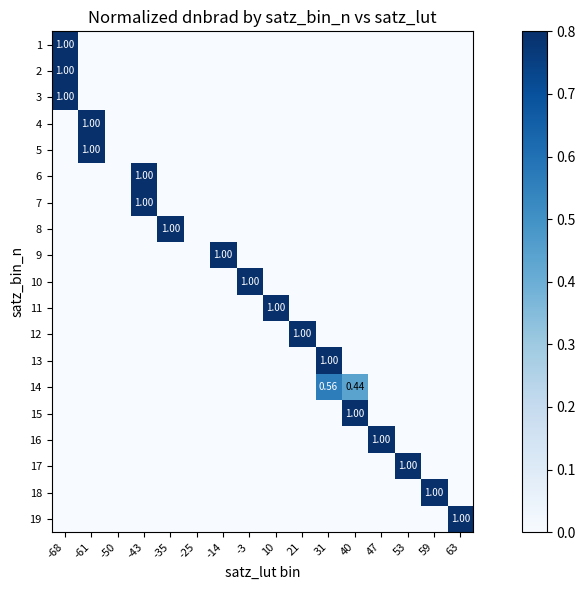

What is the total value across all series at 21?

1.0